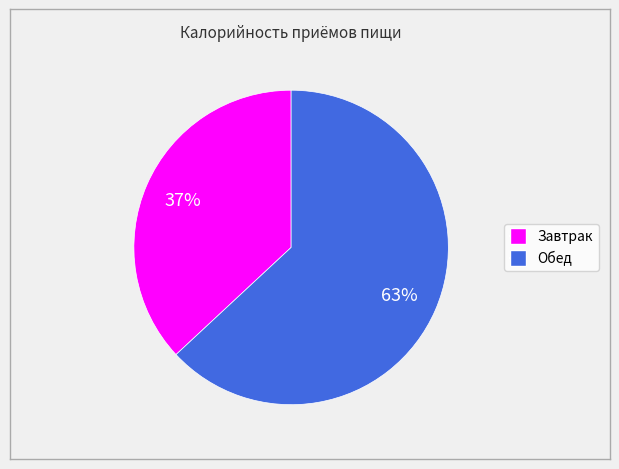

To the nearest percent, what portion does Завтрак represent?

37%